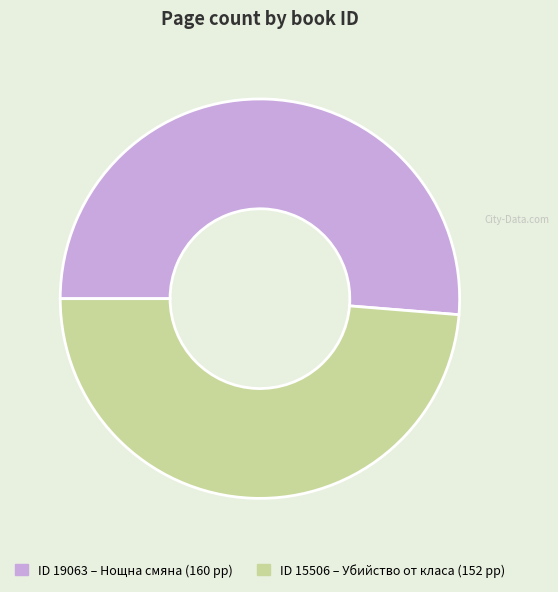

How many segments does this pie chart have?

2